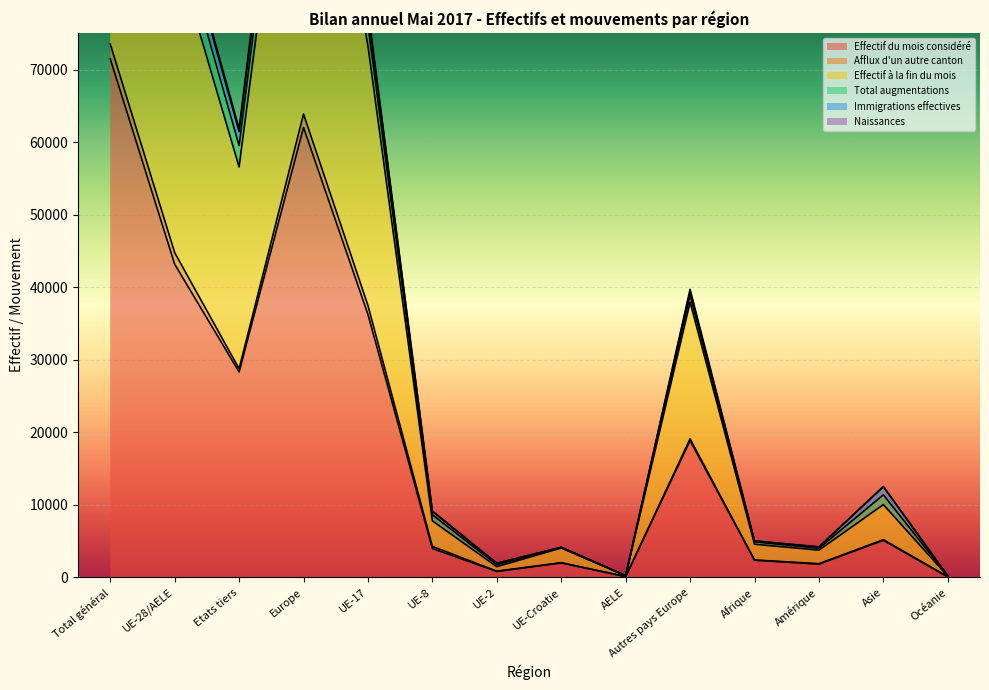

Is it true that Total augmentations equals 12662 at UE-8?

False